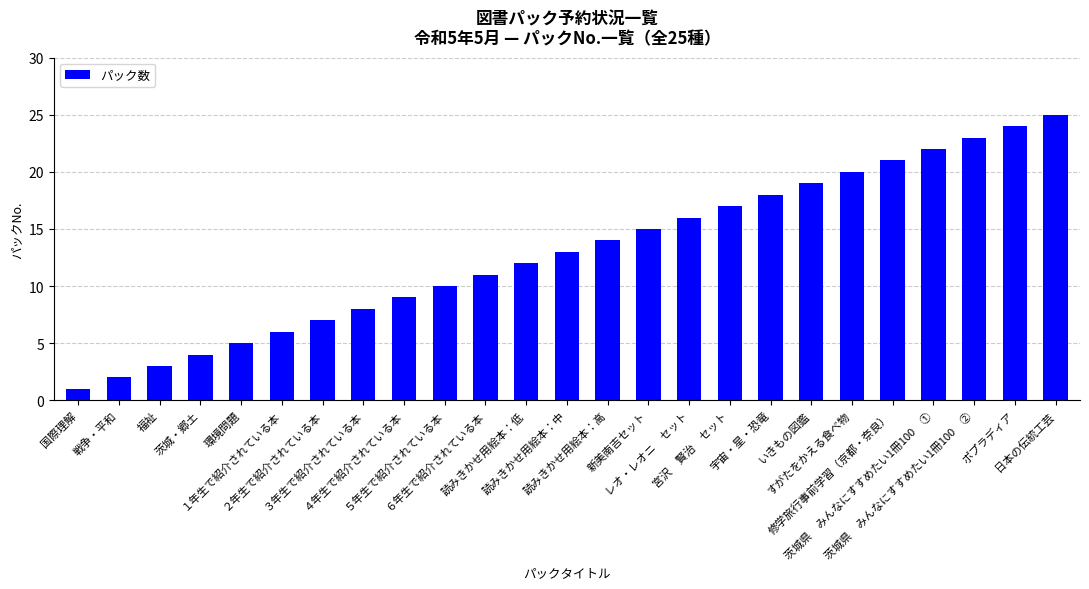

What is the label of the 8th bar from the left?

３年生で紹介されている本